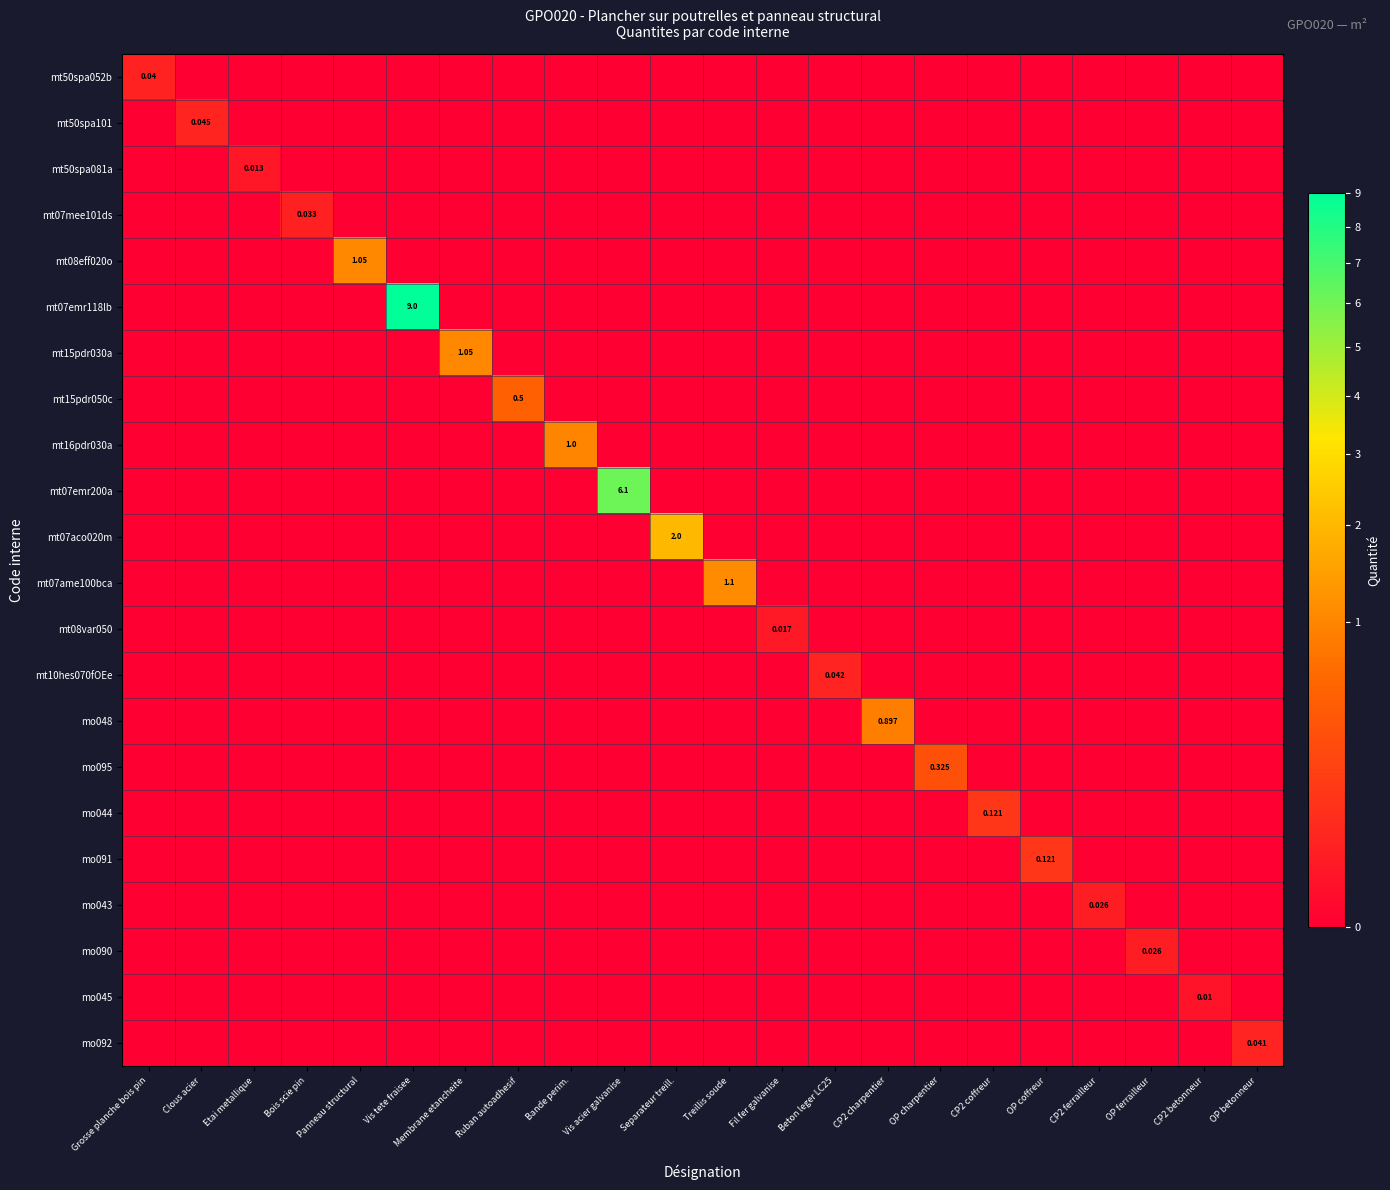

How many categories are shown in the chart?

22